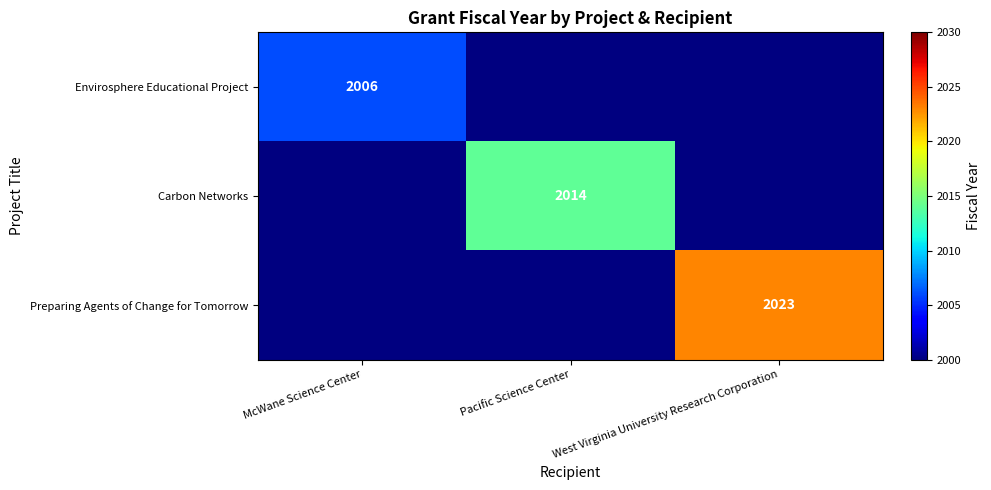

True or false: Envirosphere Educational Project has a value of 2905 at McWane Science Center.

False